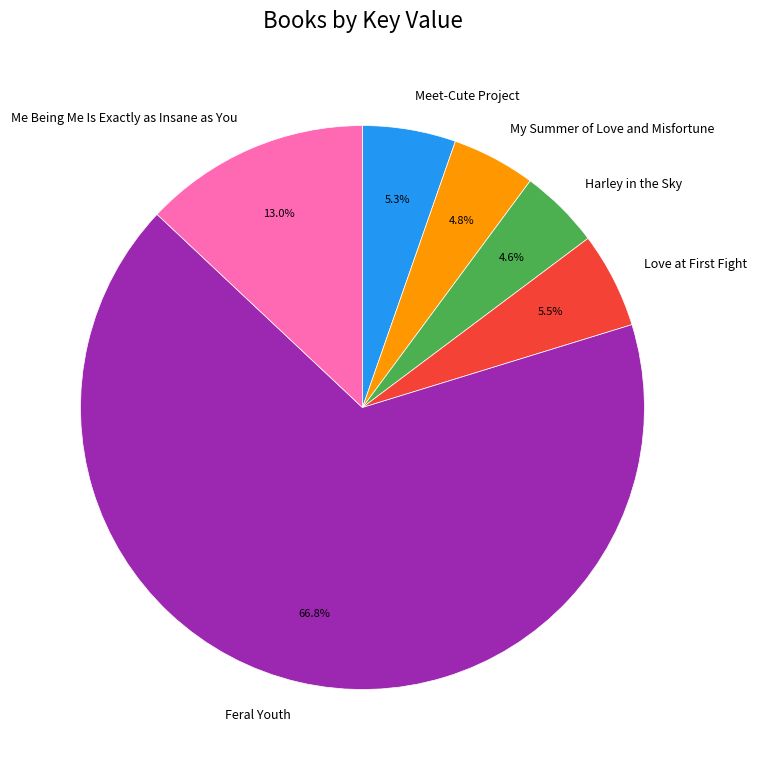

Which has a higher value, Me Being Me Is Exactly as Insane as You or Harley in the Sky?

Me Being Me Is Exactly as Insane as You